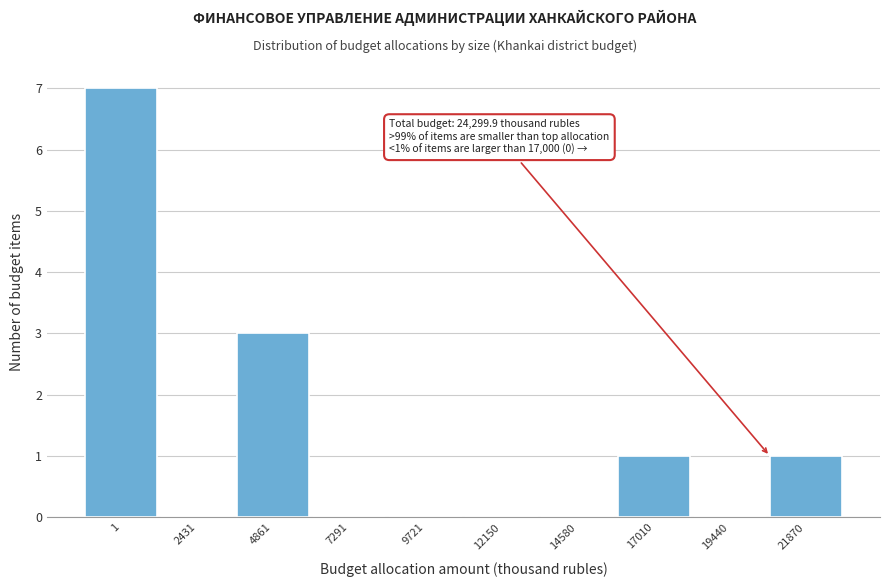

Reading left to right, list all the values displayed in this chart.

1=7	2431=0	4861=3	7291=0	9721=0	12150=0	14580=0	17010=1	19440=0	21870=1